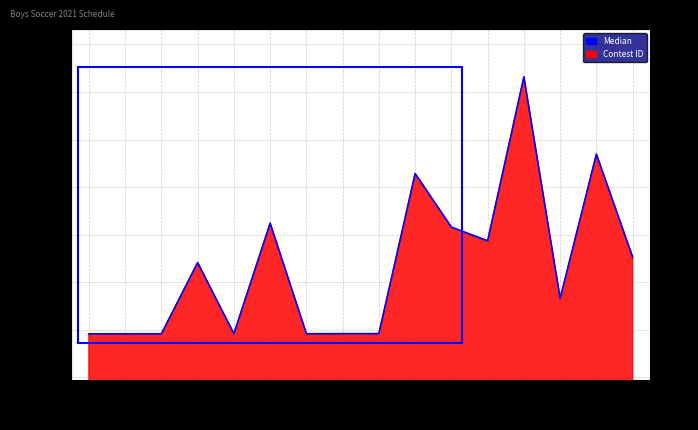

What is the maximum value shown in the chart?

341585